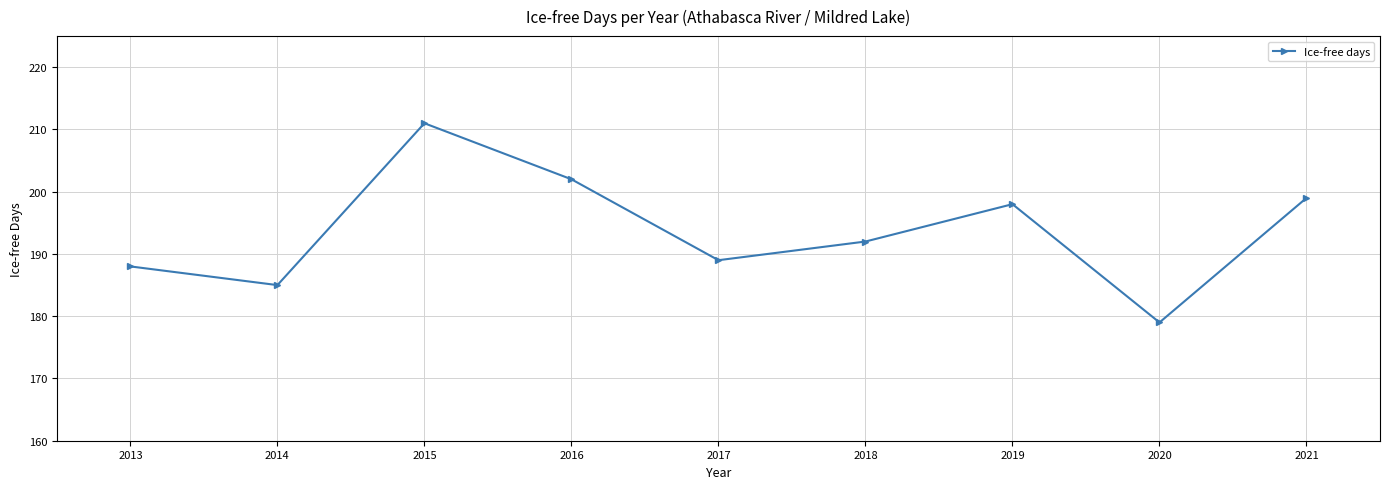

What is the value of the 1st point from the left?

188